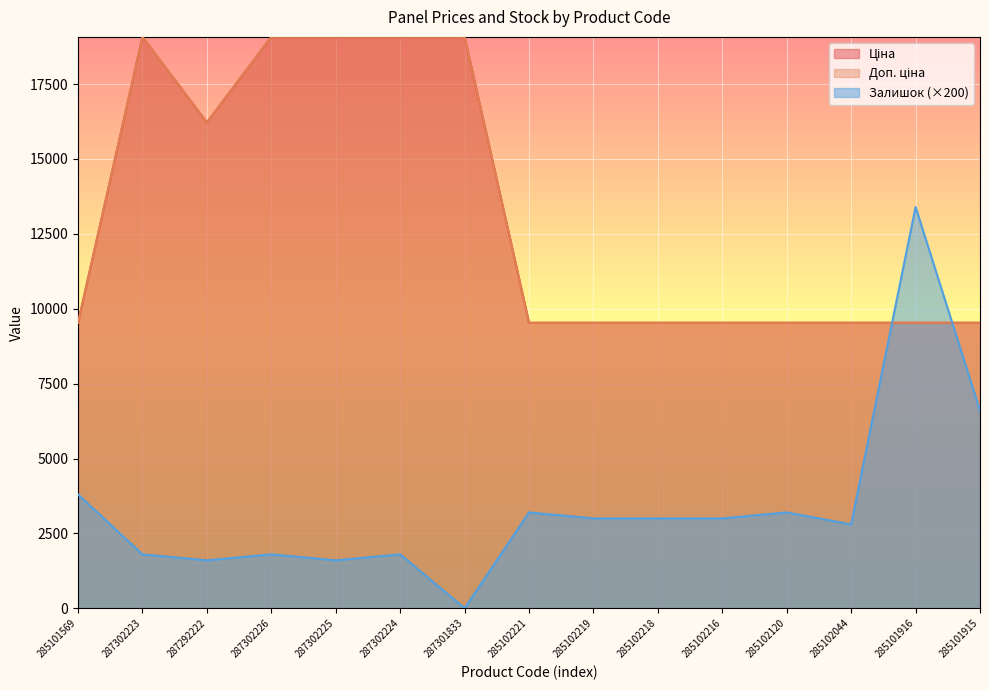

How many series are shown in this chart?

3